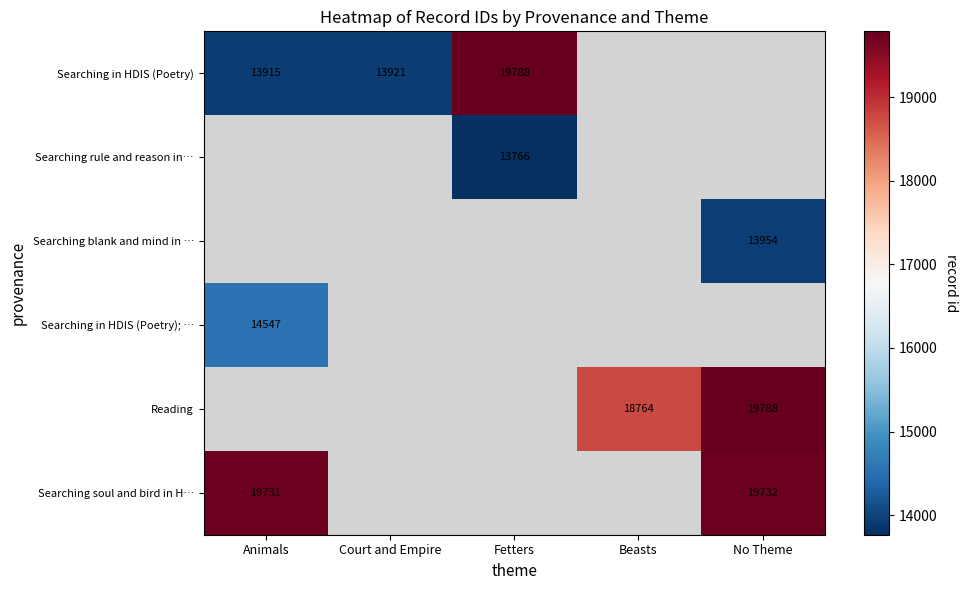

True or false: Reading has a value of 31996 at No Theme.

False